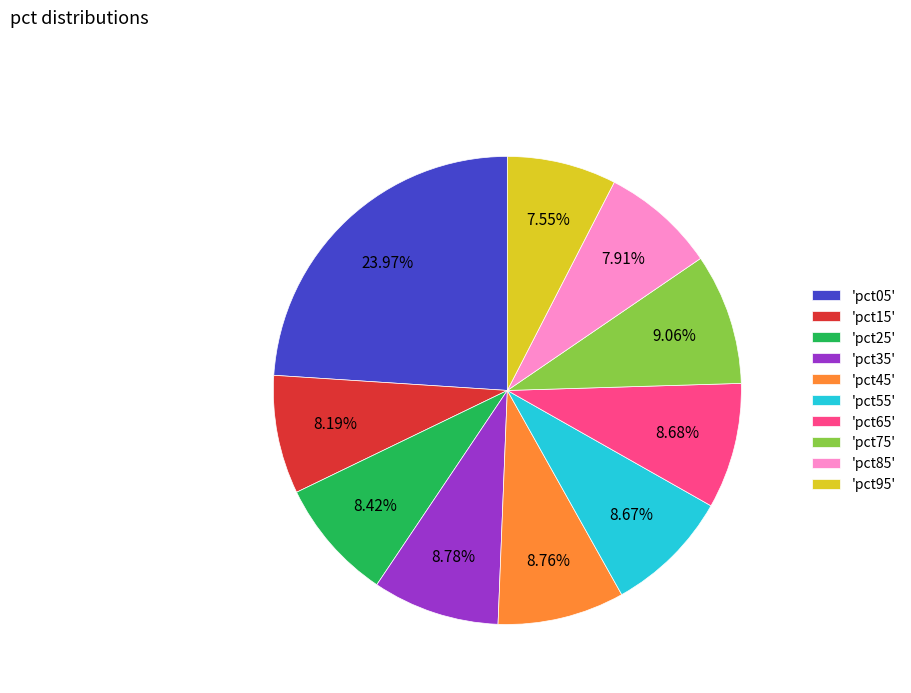

Combined, do 'pct15' and 'pct85' account for over 50%?

No